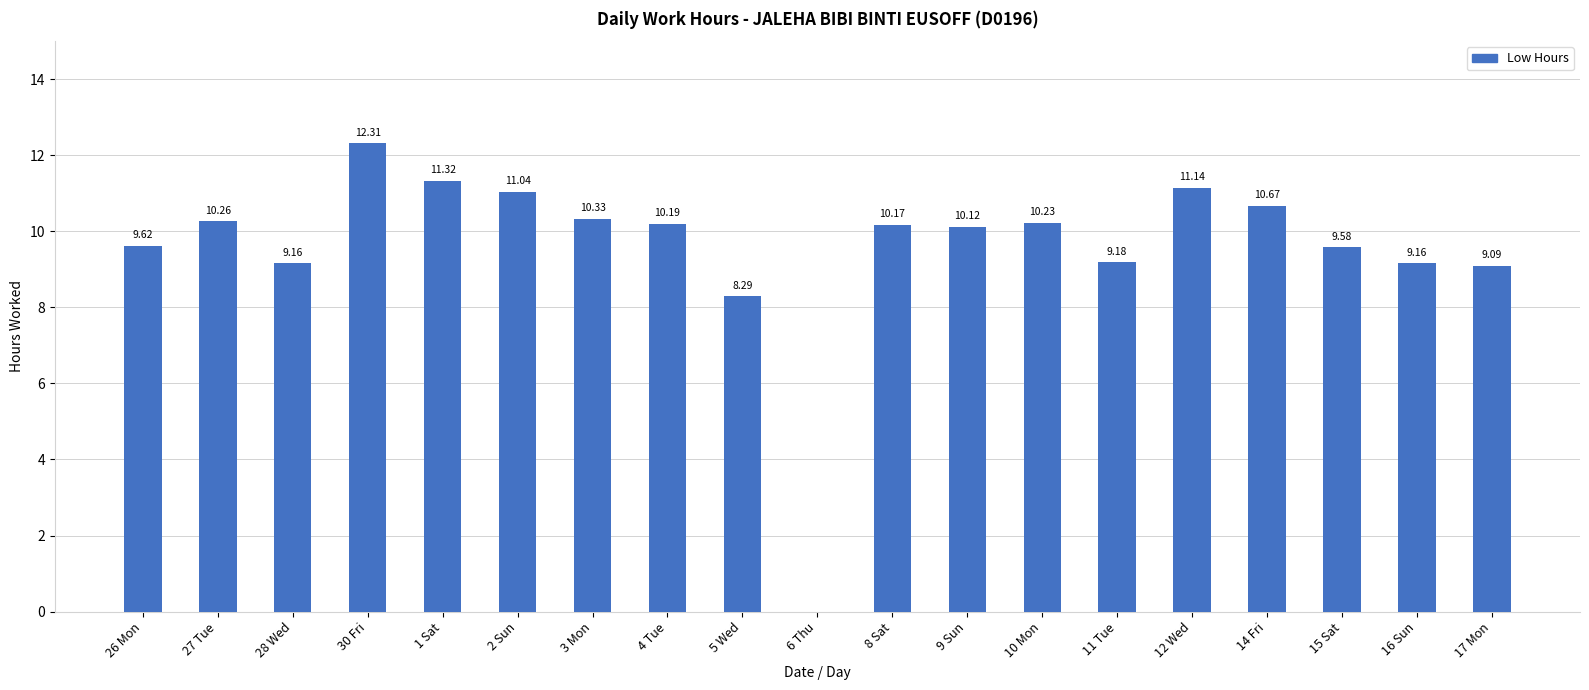

How many data points are above 10?

11